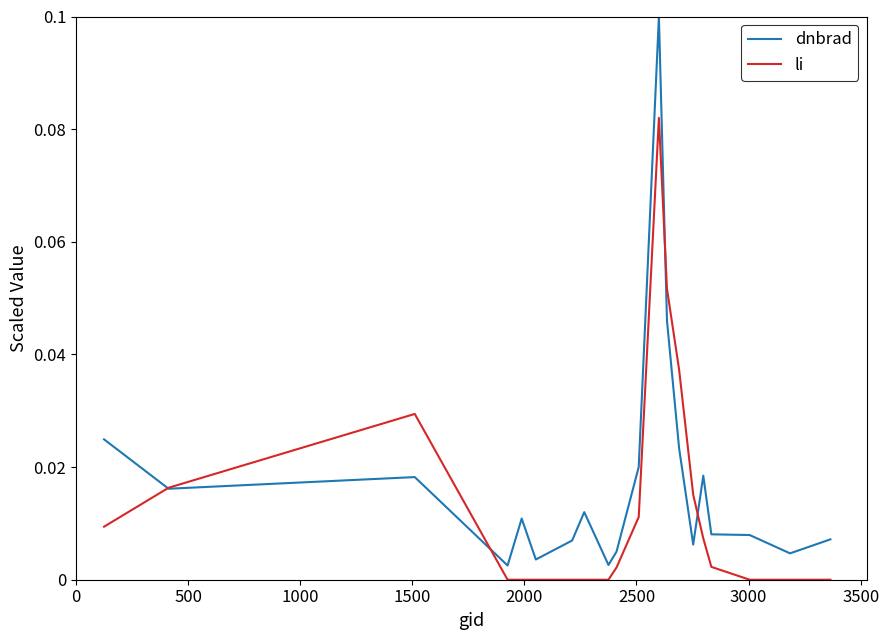

Does the chart display data point markers on the line(s)?

No